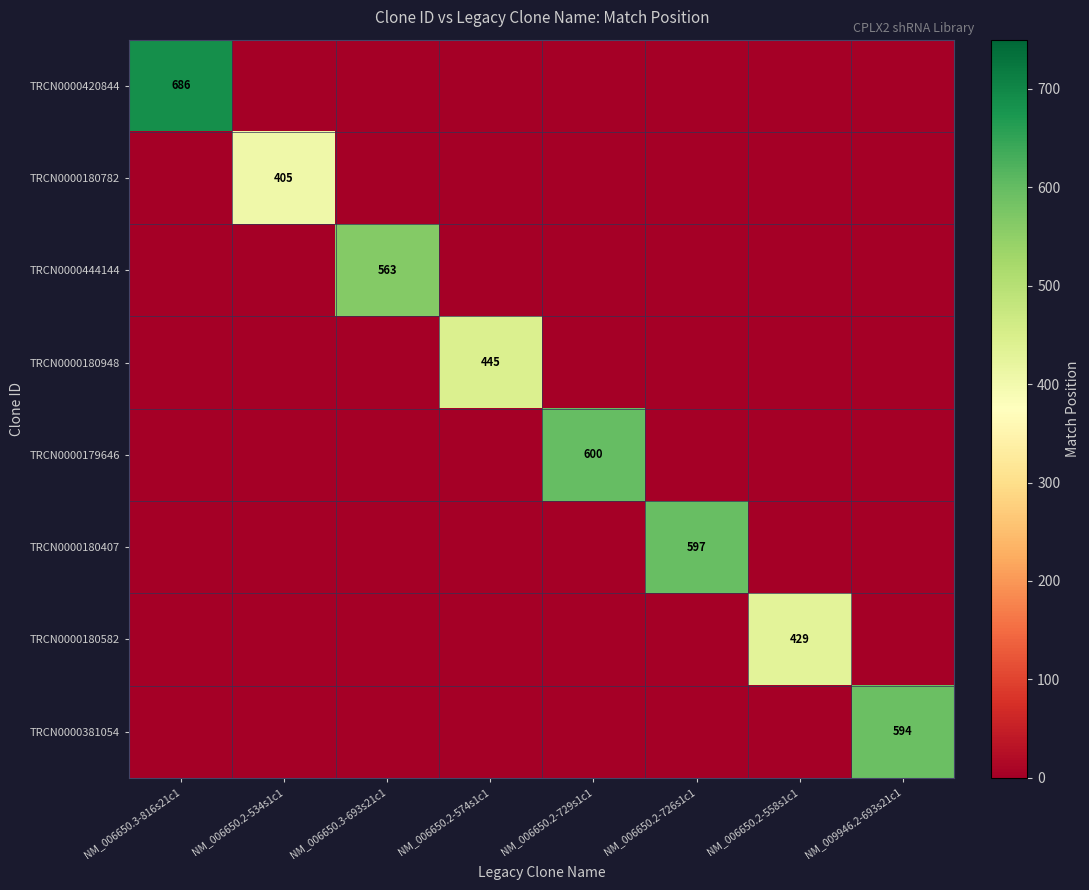

Which has a higher value, NM_006650.3-693s21c1 or NM_006650.2-534s1c1?

NM_006650.3-693s21c1